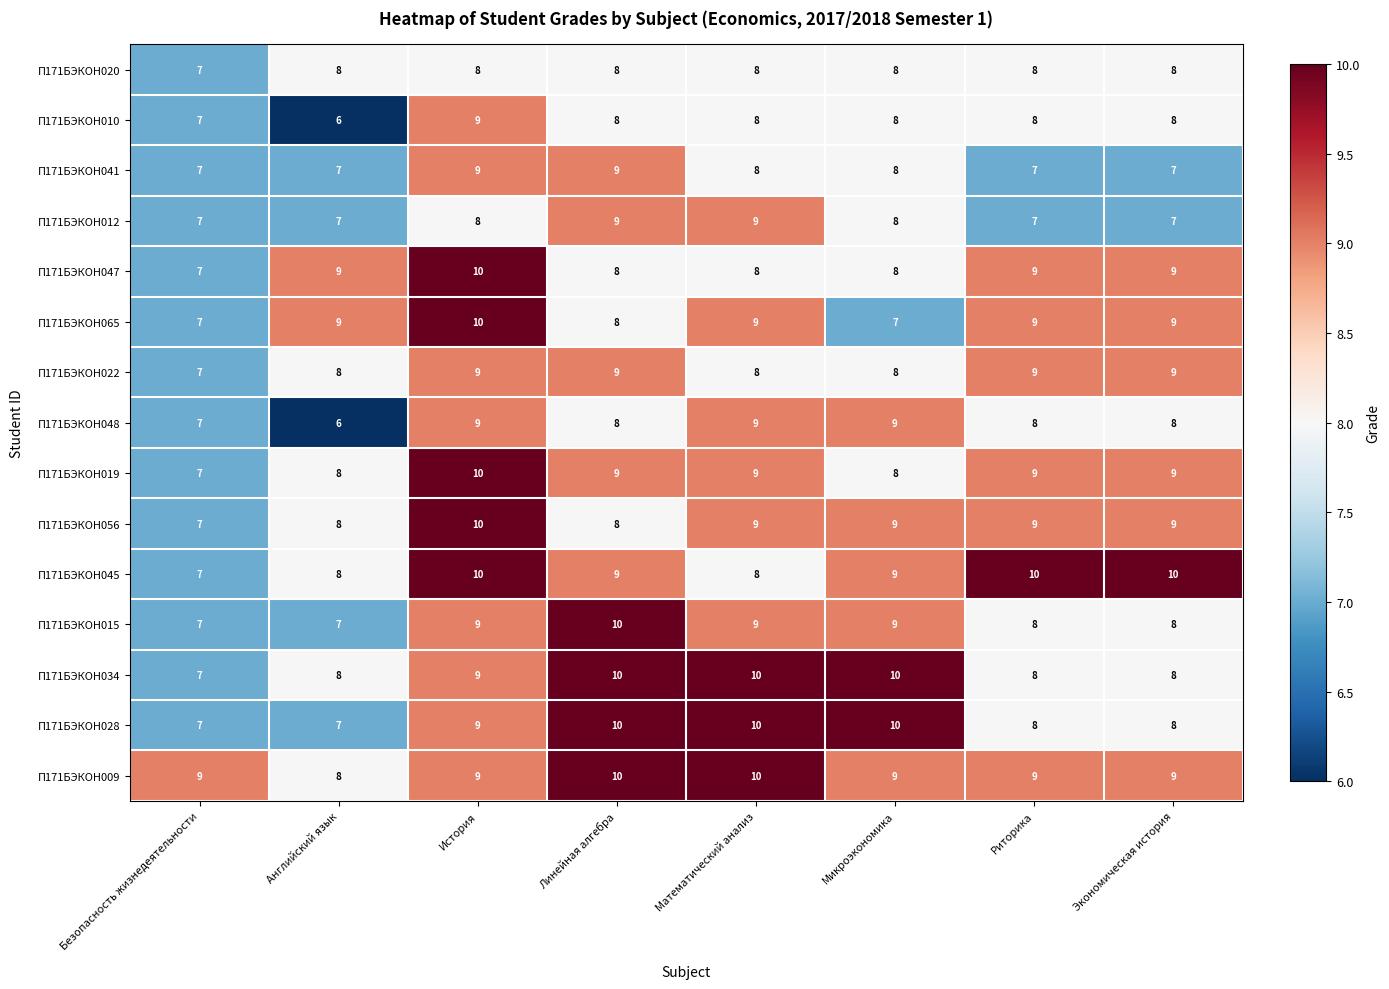

At how many categories does at least one series exceed 6?

8